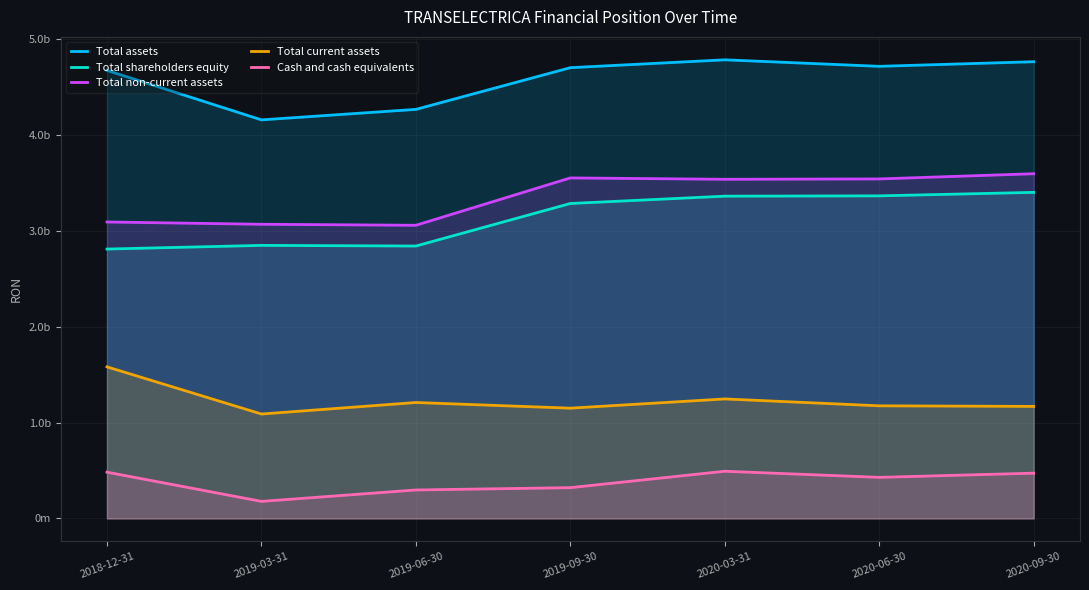

How many lines are shown in the chart?

5